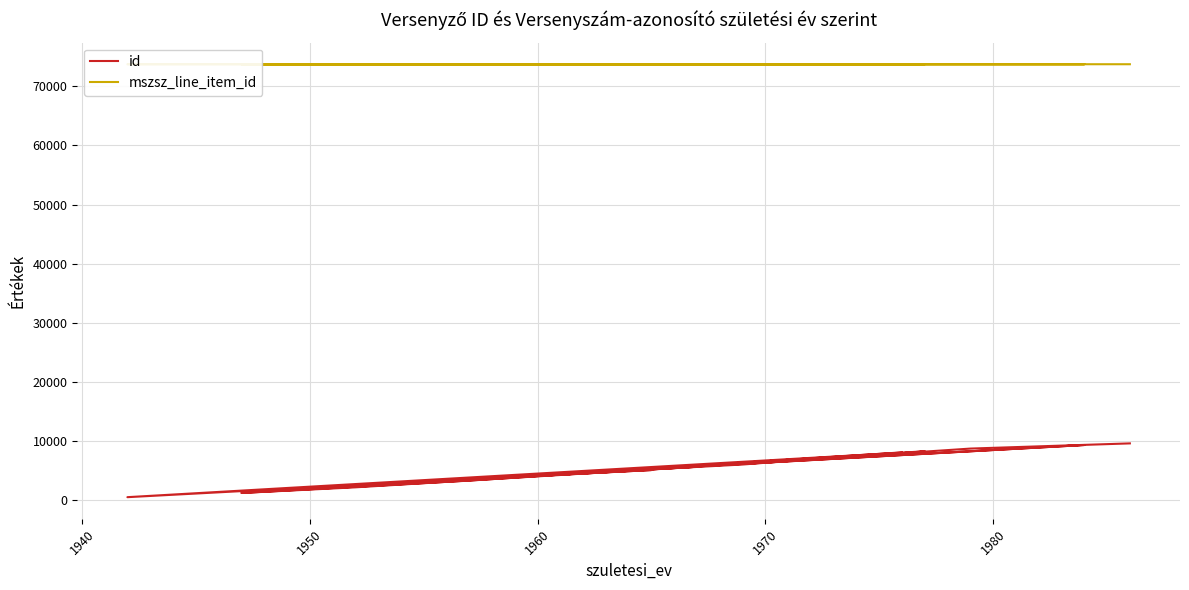

What is the value of the id point at the 16th from the left?

5669